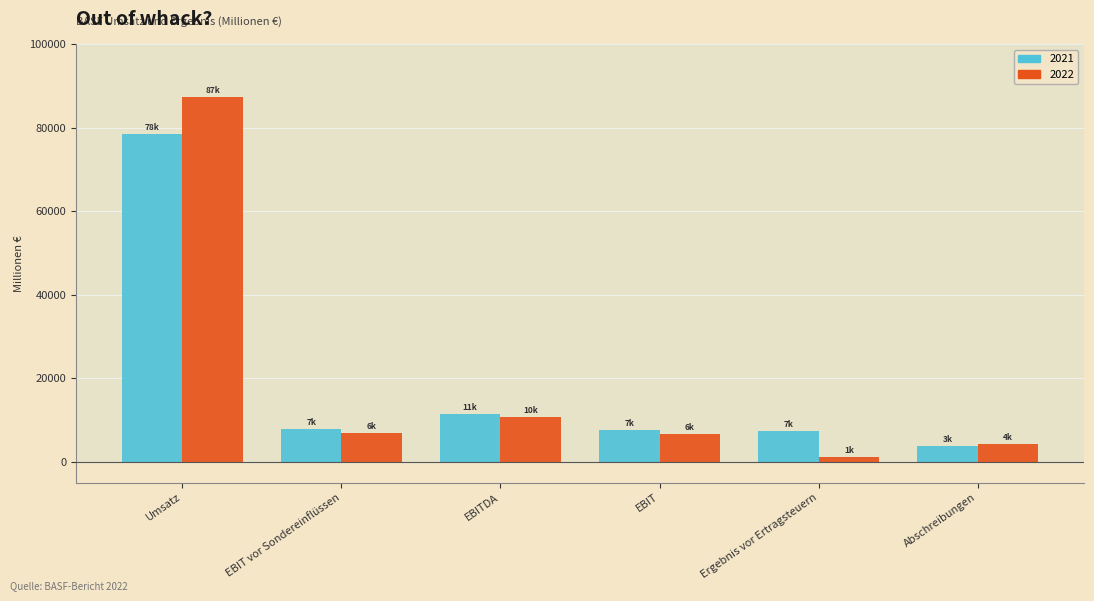

How many groups of bars are there?

6